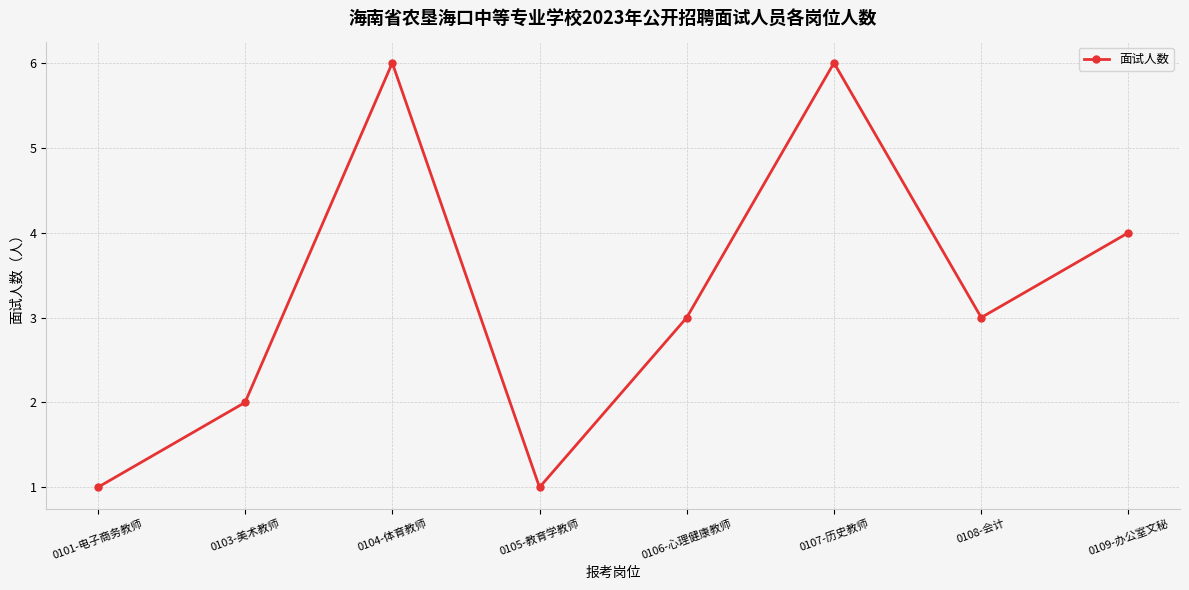

The chart shows a value of 1 at 0105-教育学教师. True or false?

True